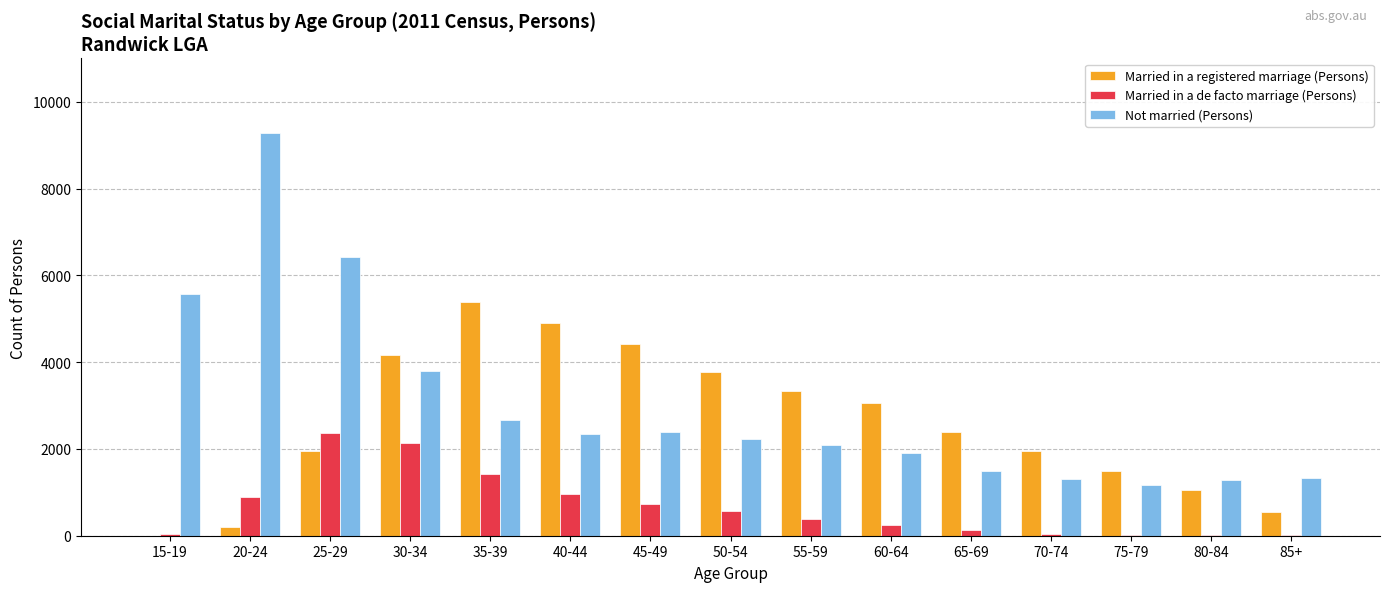

Which series has the largest total across all categories?

Not married (Persons)